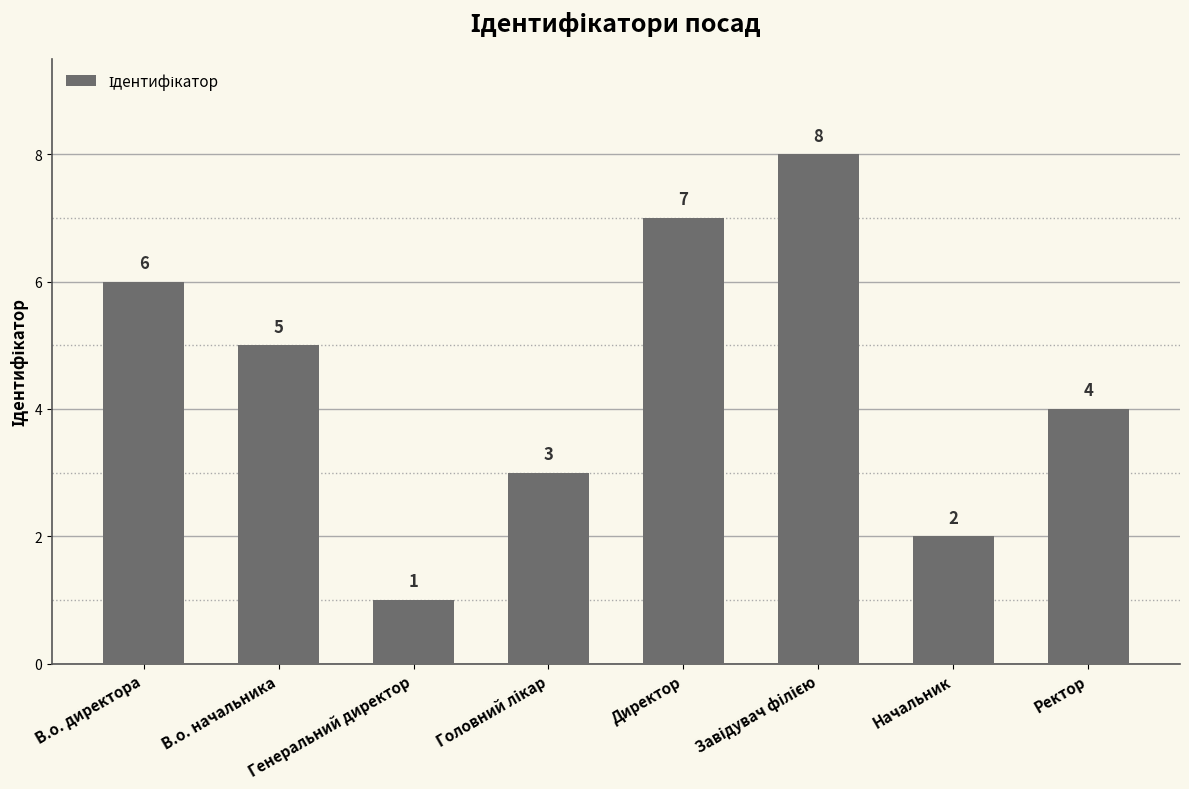

How many bars are there in total?

8